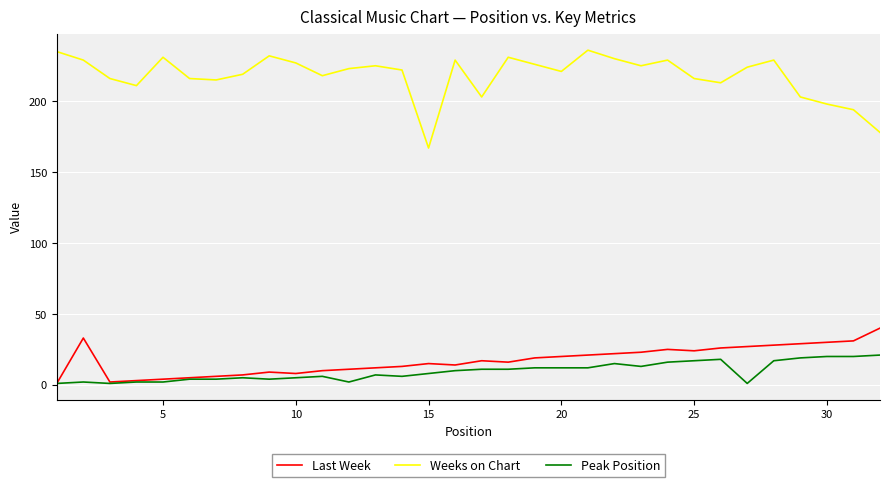

Rank the series by their maximum value, from highest to lowest.

Weeks on Chart, Last Week, Peak Position